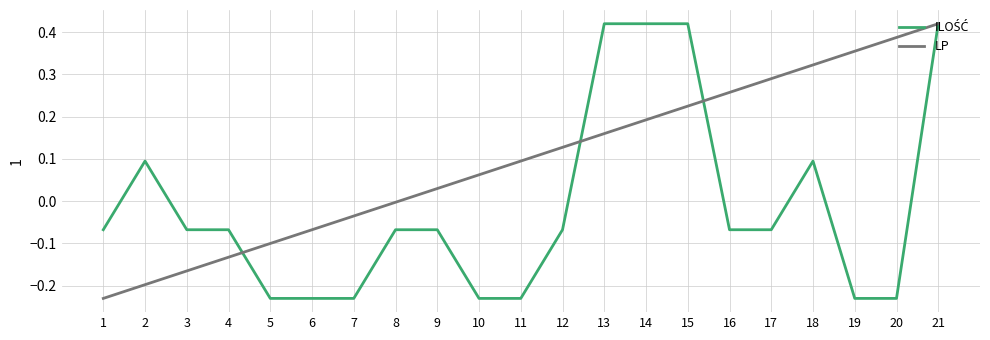

At which category is the sum across all series the highest?

21